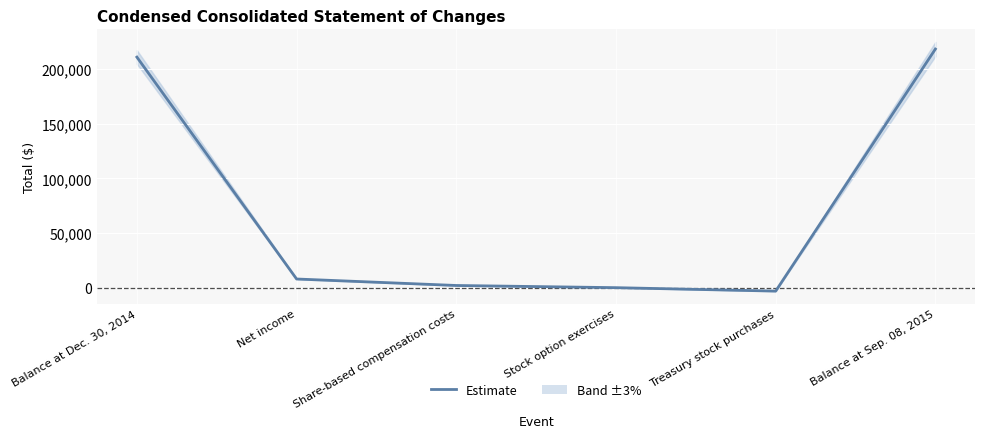

Count the number of categories in the chart.

6